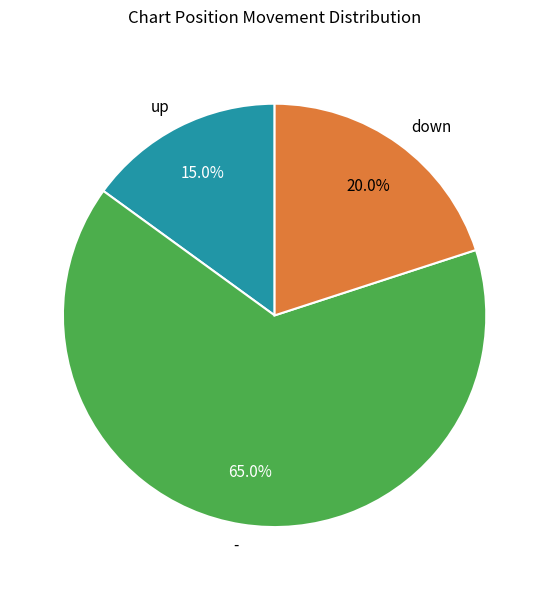

To the nearest percent, what is the average slice percentage?

33%